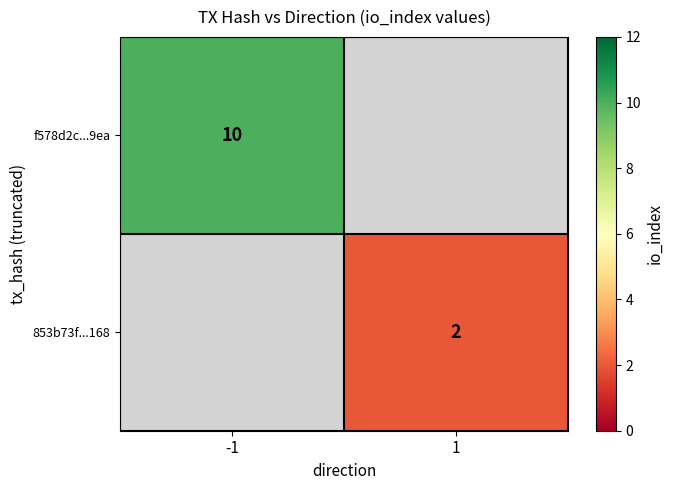

Is it true that 853b73f...168 equals 1 at 1?

False